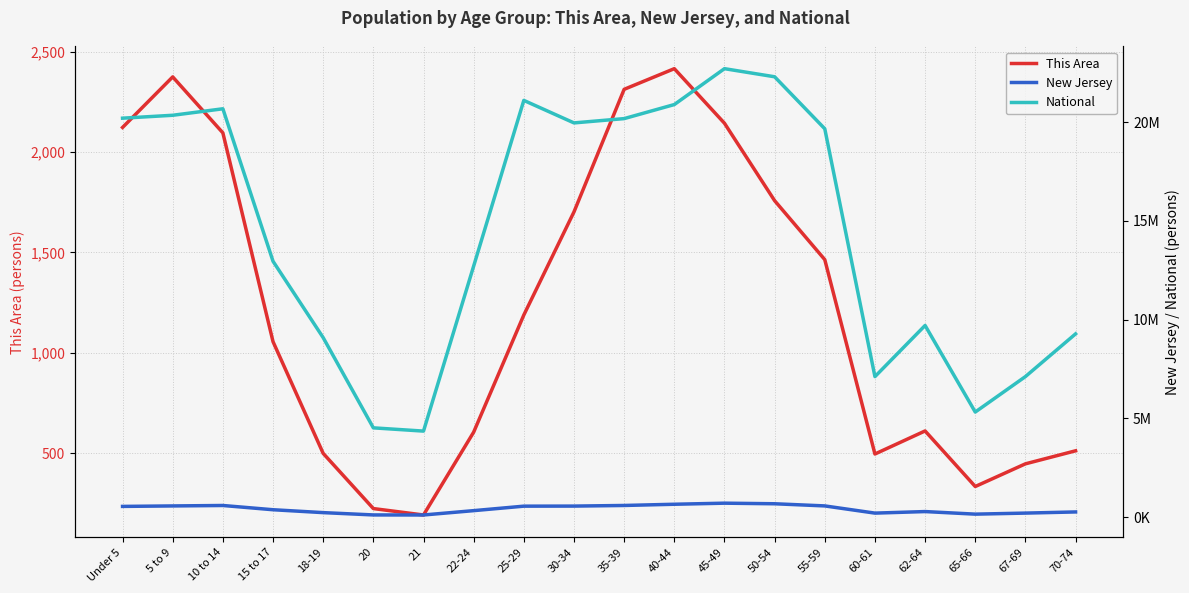

List the series in order of their peak value, lowest first.

This Area, New Jersey, National